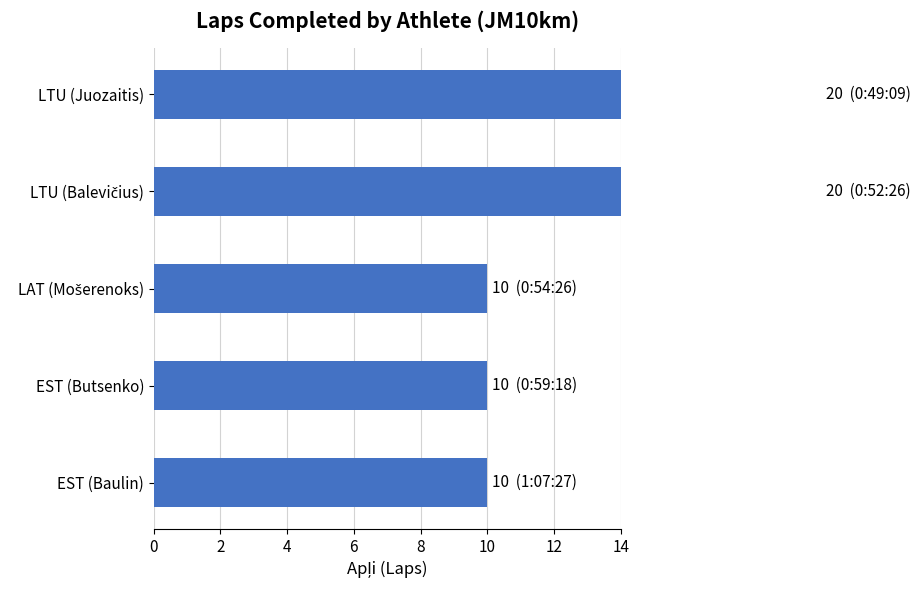

What is the difference between the maximum and minimum values?

10